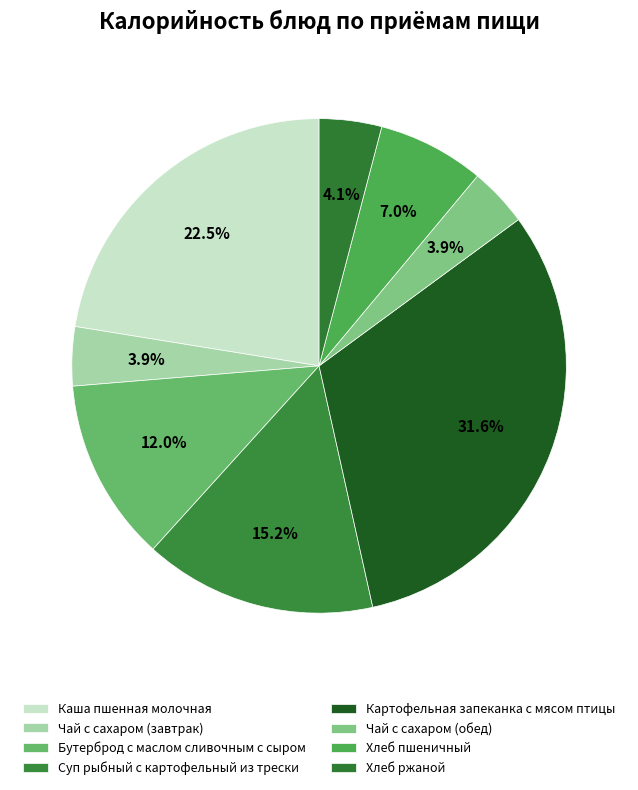

True or false: Чай с сахаром (обед) accounts for 4% of the total.

True